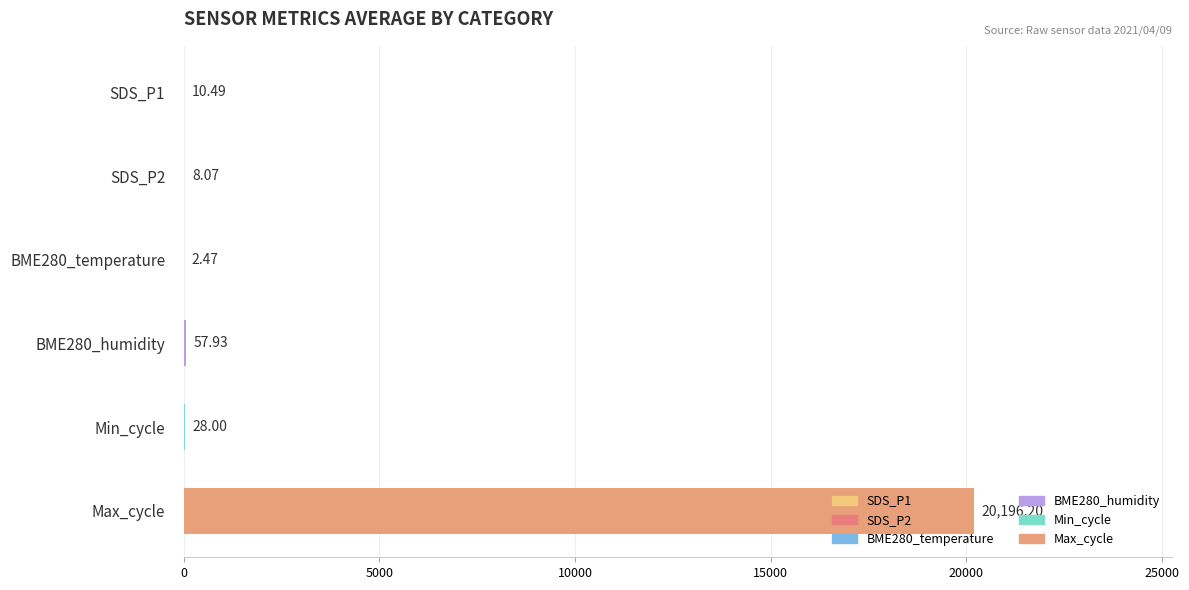

How many distinct data groups are displayed?

1